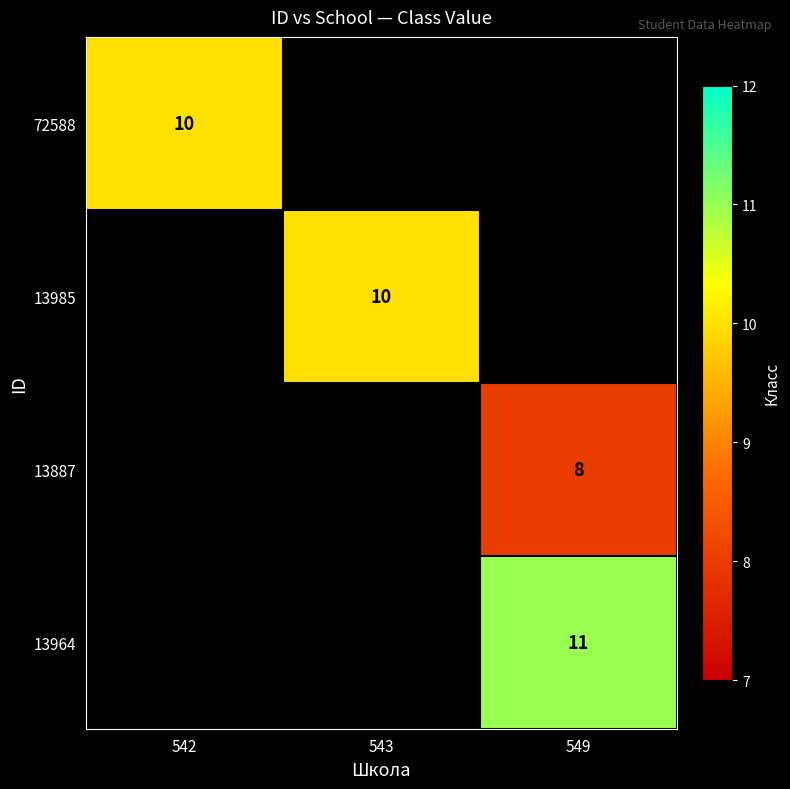

True or false: 13887 has a value of 8 at 549.

True